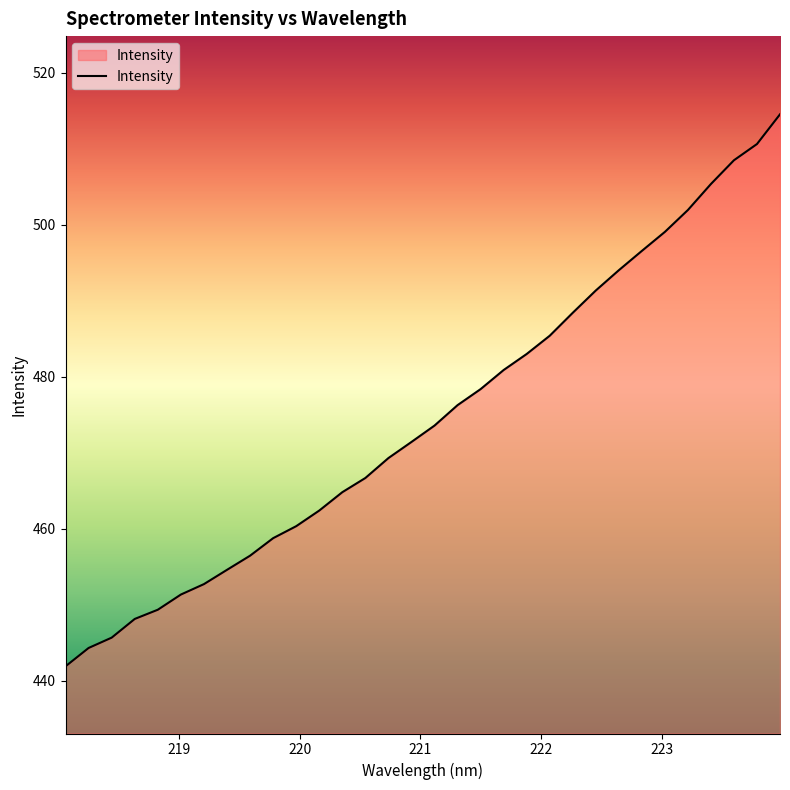

What is the maximum value shown in the chart?

514.5